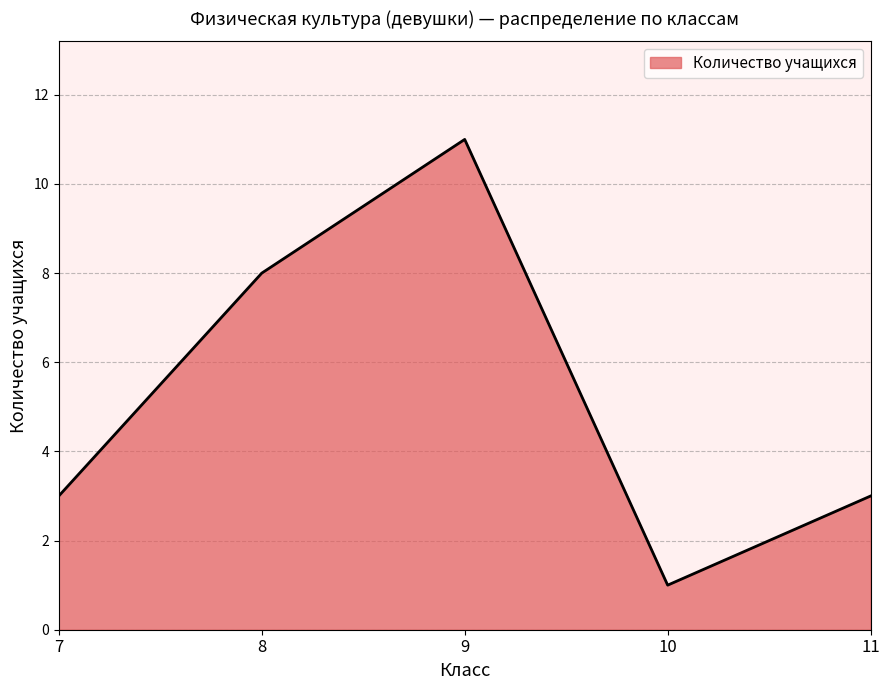

True or false: the data shows 8 at 8.

True